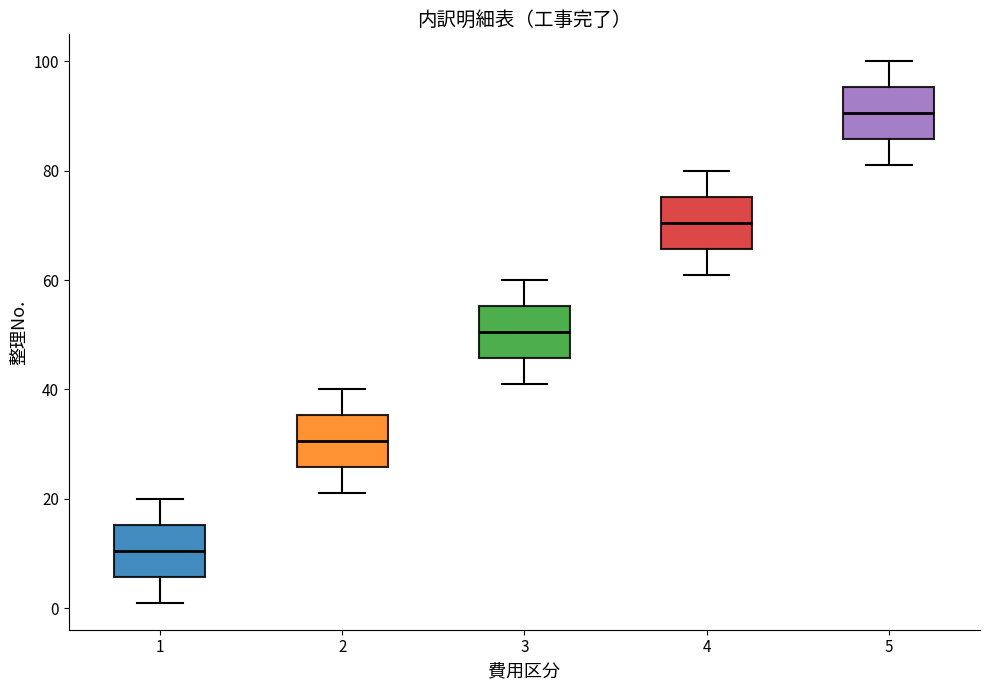

Which box has the highest median line?

5